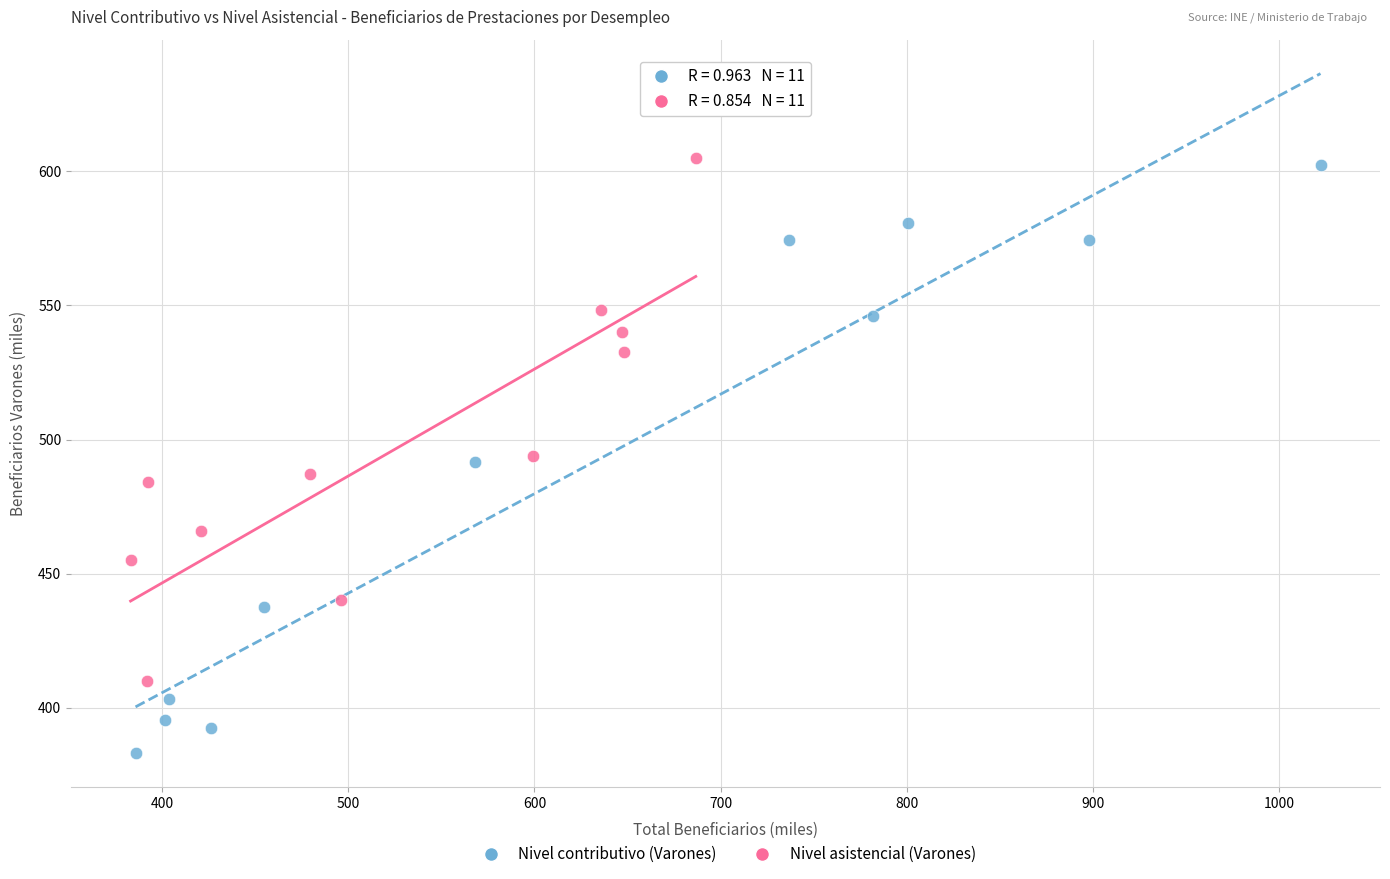

Which series has the widest spread of Y values?

Nivel contributivo (Varones)